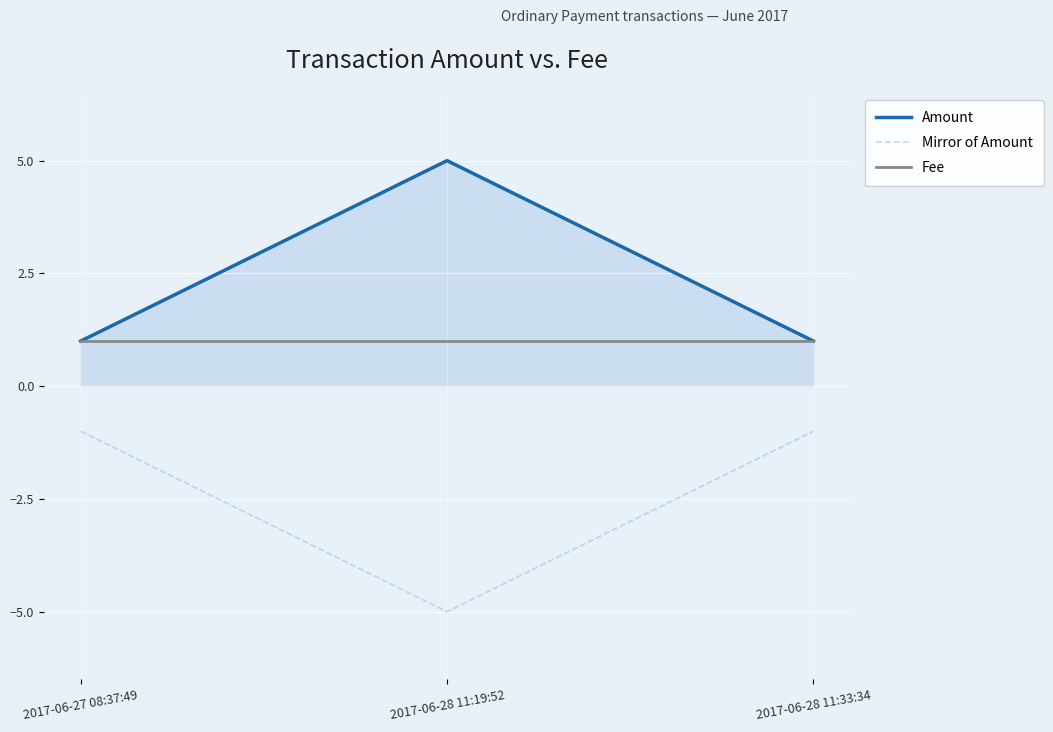

The value of Amount at 2017-06-27 08:37:49 is 0. True or false?

False